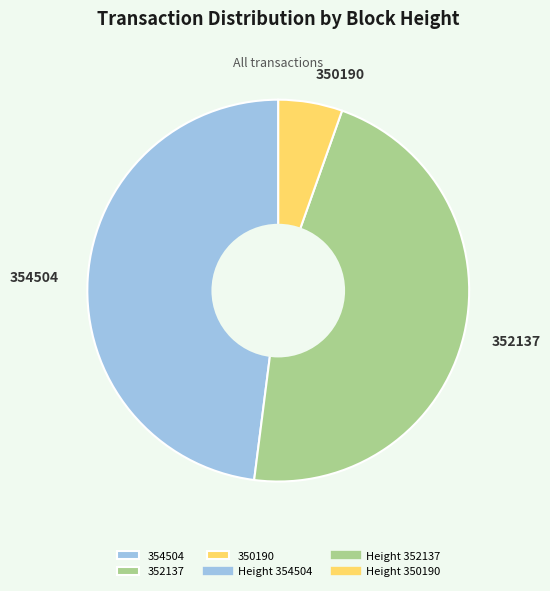

Rank the categories by value from highest to lowest.

354504, 352137, 350190